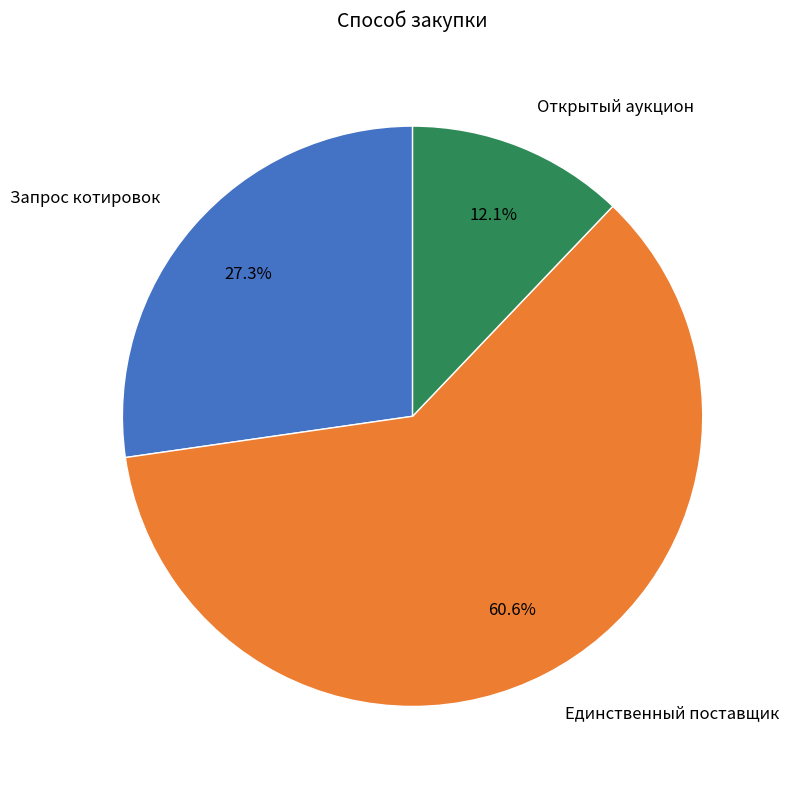

To the nearest percent, what is the combined percentage of Открытый аукцион and Запрос котировок?

39%